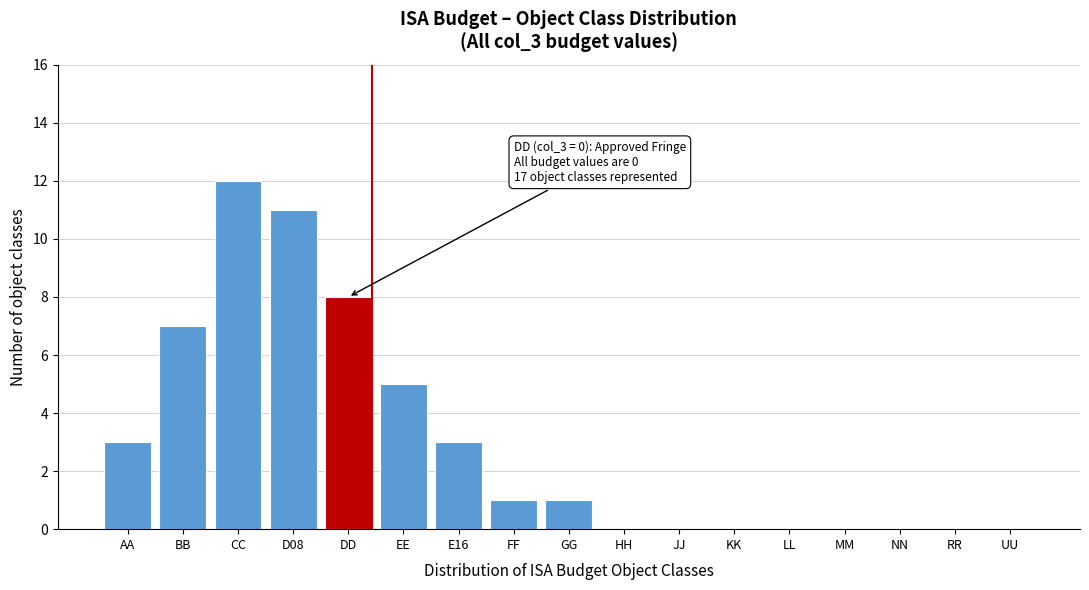

Reading left to right, list all the values displayed in this chart.

AA=3	BB=7	CC=12	D08=11	DD=8	EE=5	E16=3	FF=1	GG=1	HH=0	JJ=0	KK=0	LL=0	MM=0	NN=0	RR=0	UU=0